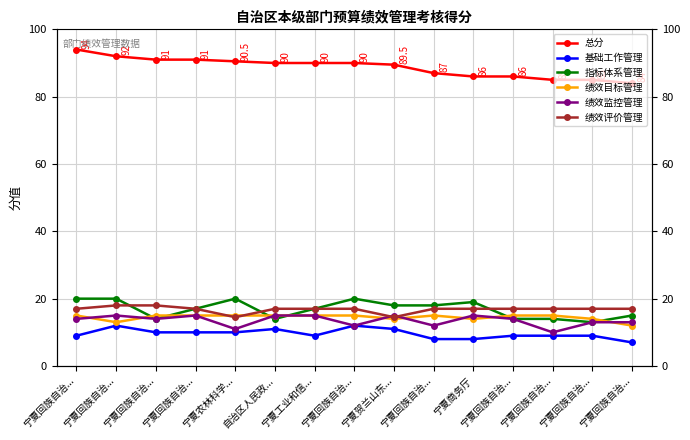

Which series has the largest range (max minus min)?

总分